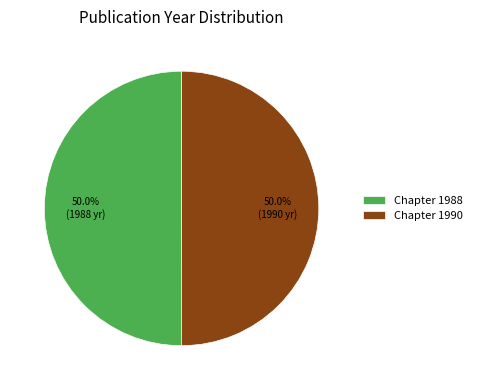

How many segments does this pie chart have?

2